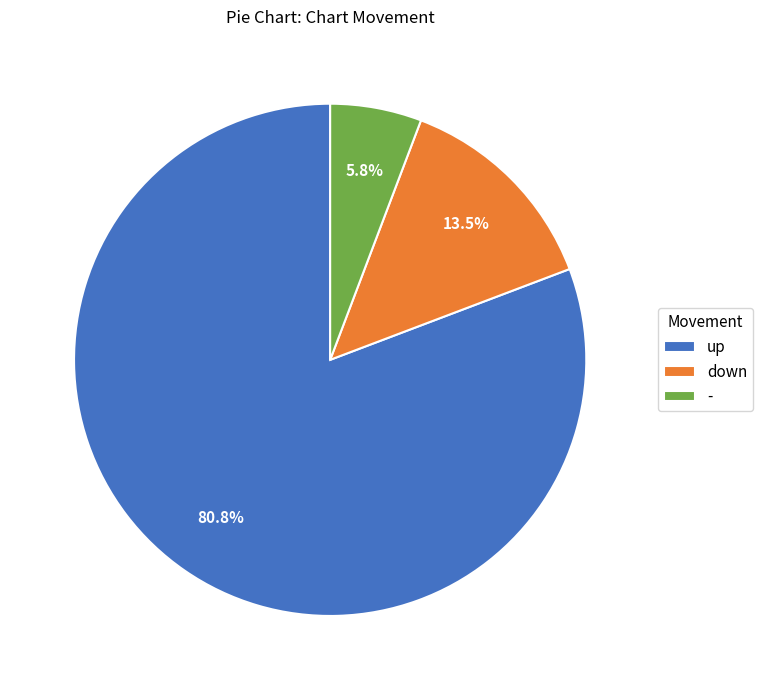

What percentage is the - slice, to the nearest percent?

6%